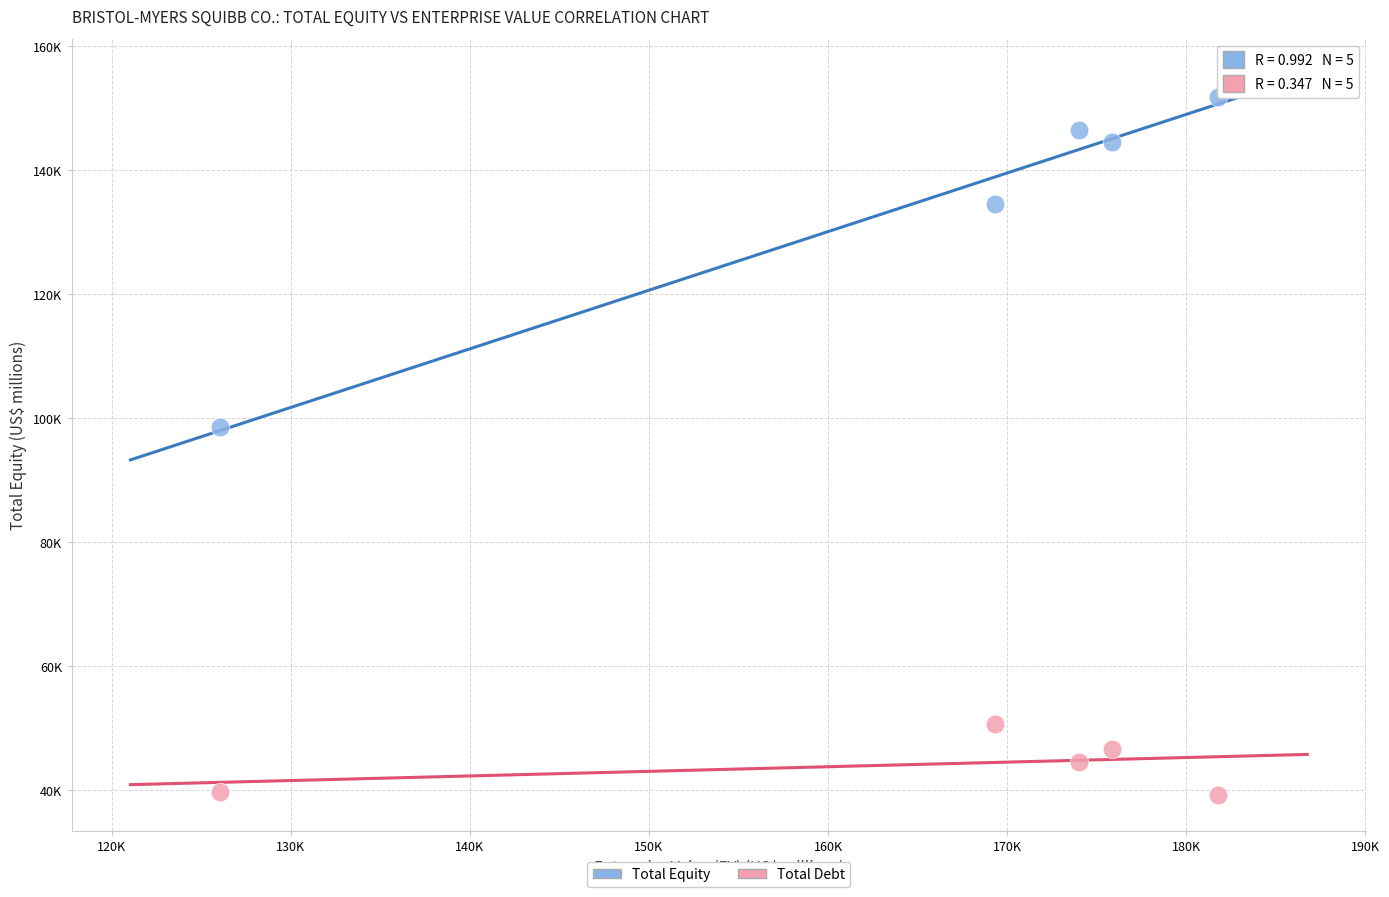

What are all the series names shown in the legend?

Total Equity, Total Debt